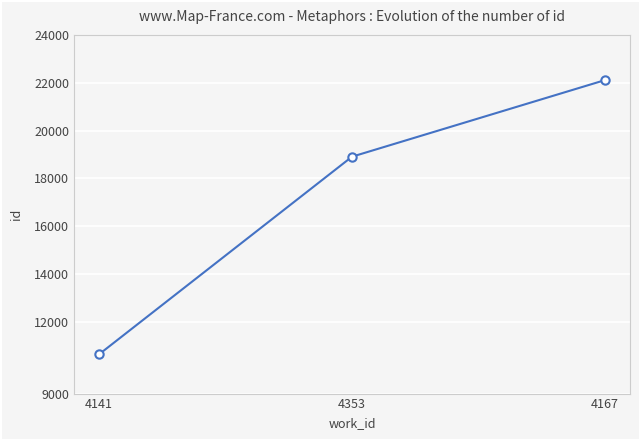

What is the difference between the maximum and minimum values?

11458